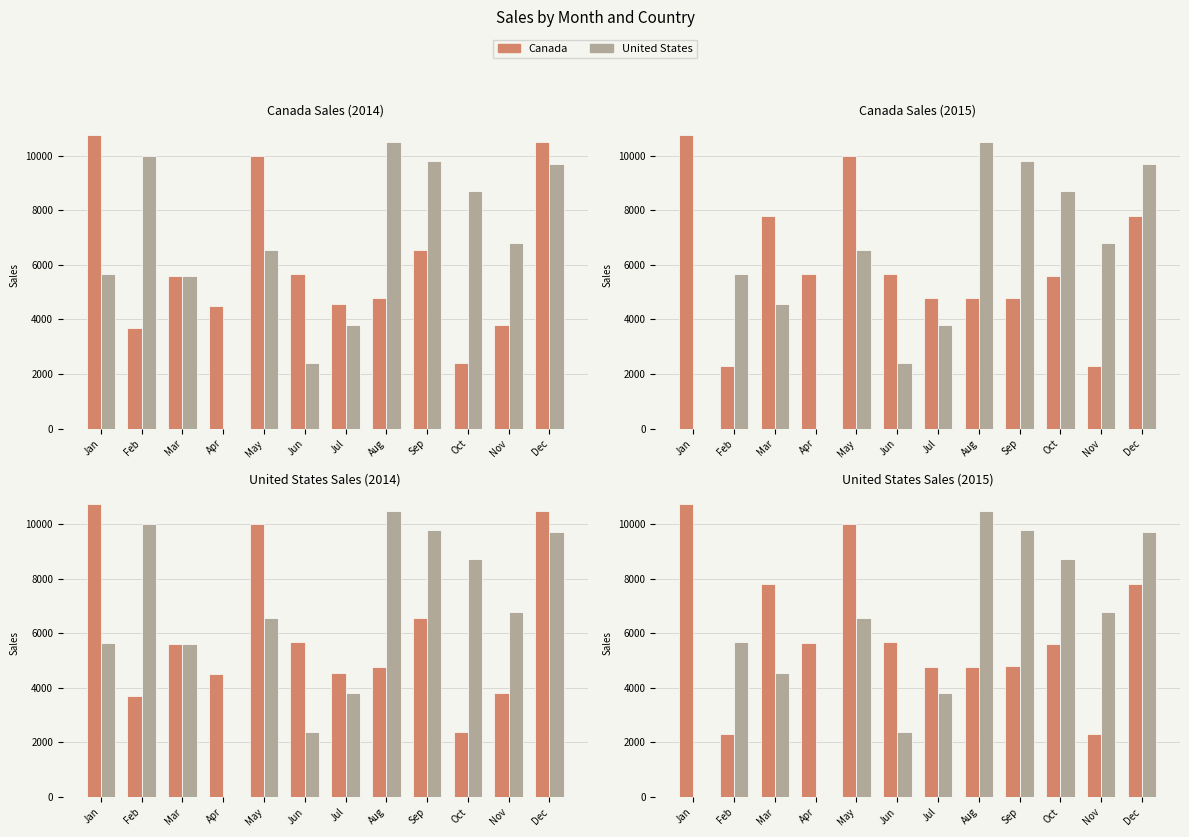

Read the United States value at Aug, to the nearest 10.

10500